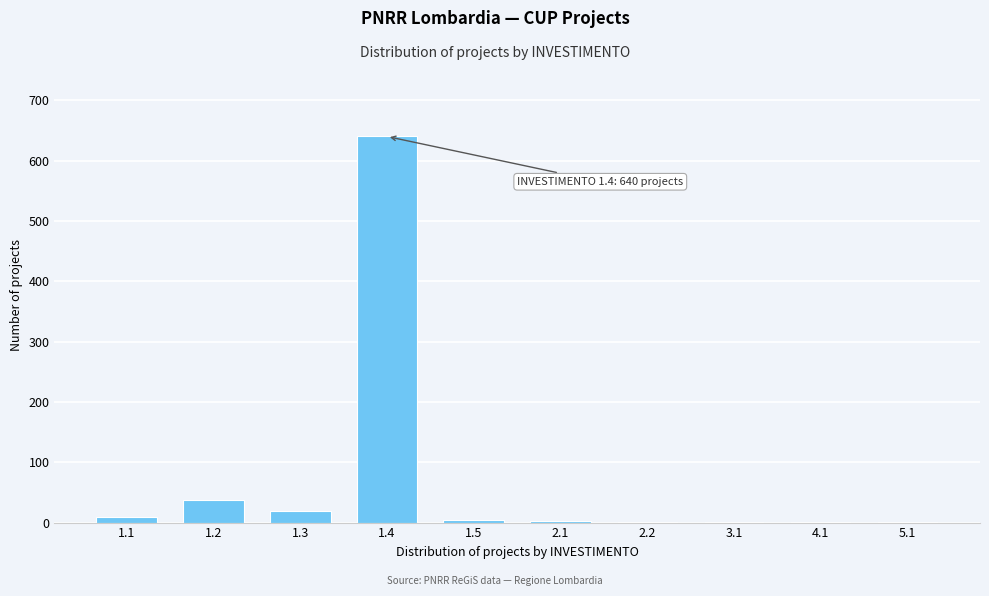

What is the greatest value displayed?

640